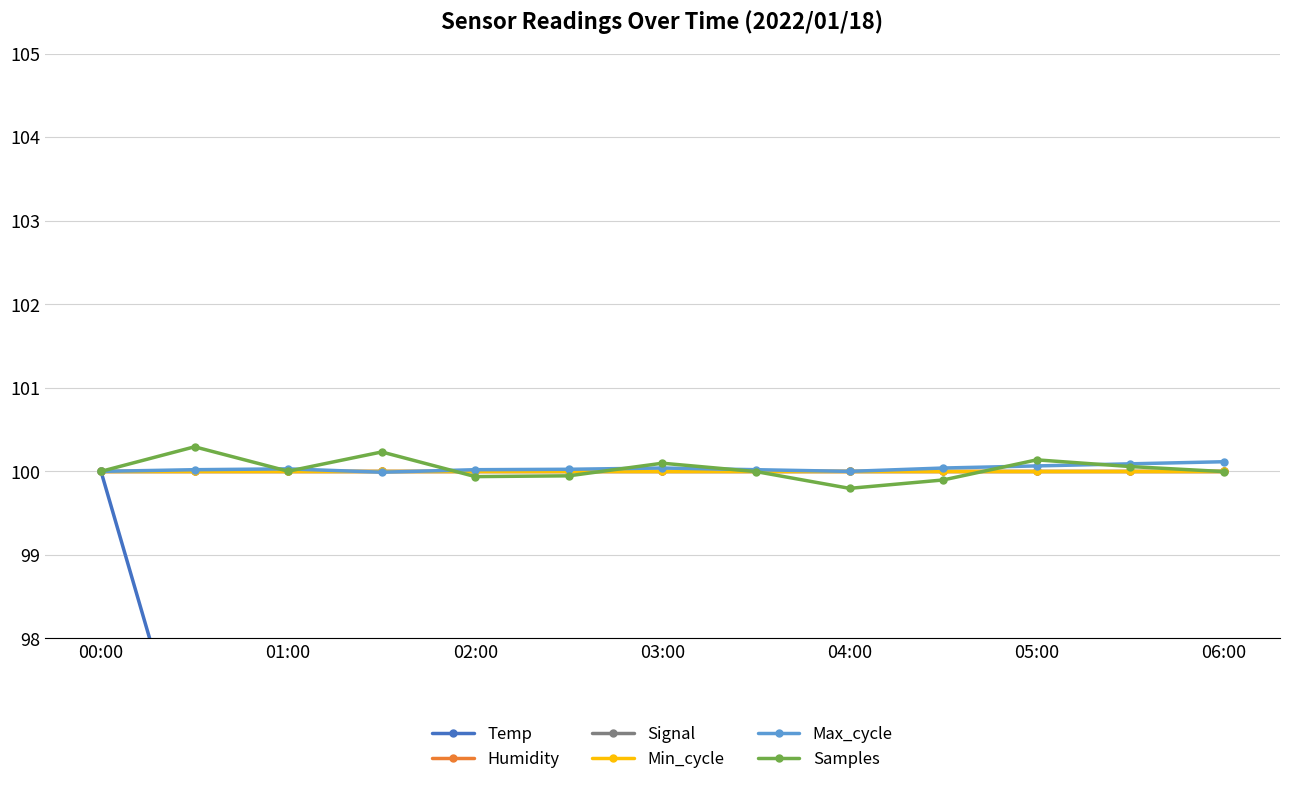

How many interior local valleys does the Max_cycle series have?

2